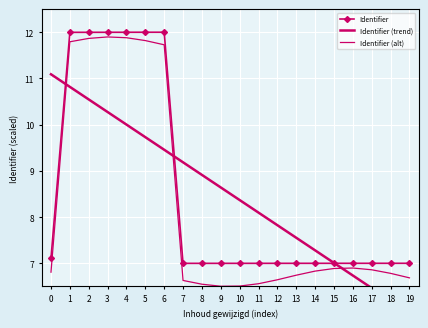

Which series has the largest total across all categories?

Identifier (trend)